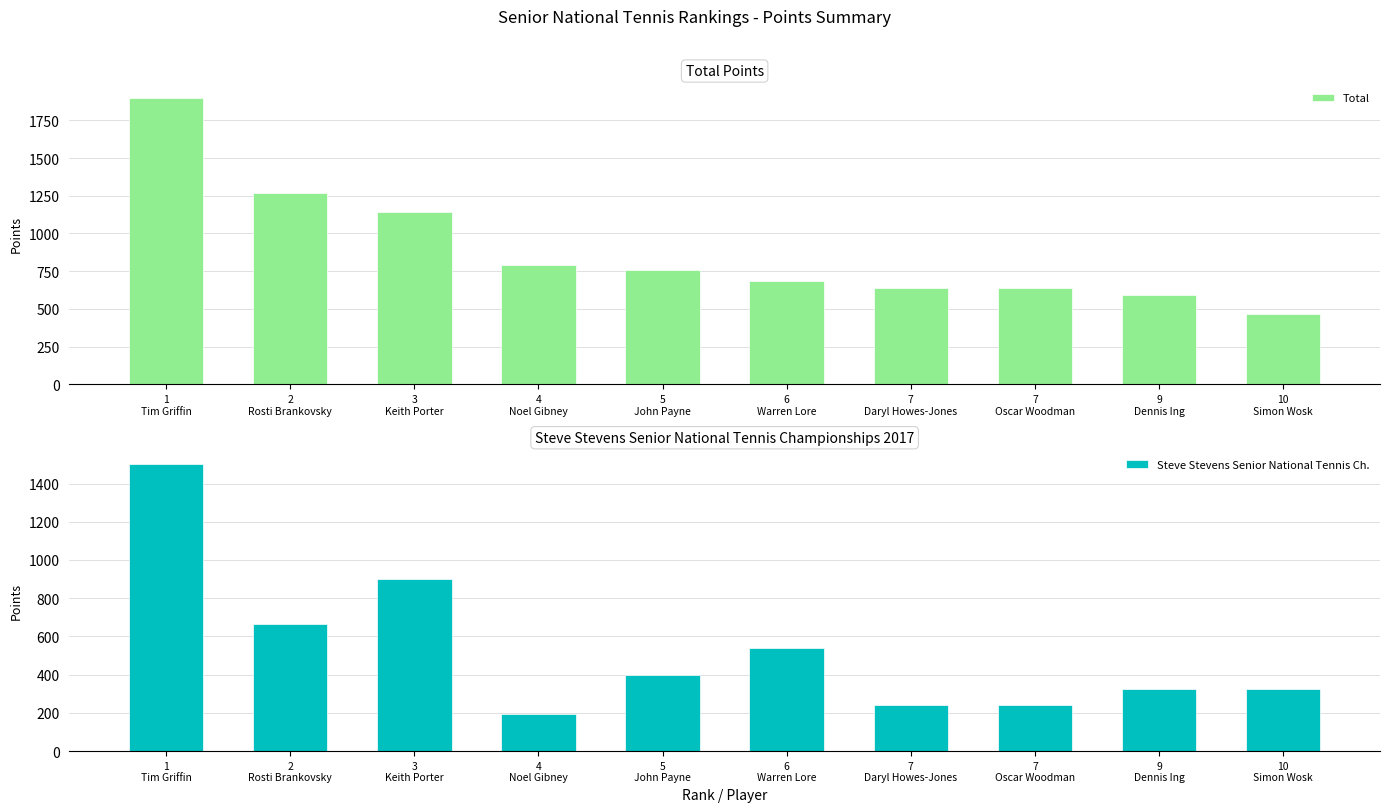

What is the difference between the highest and lowest values at 1
Tim Griffin?

400.0